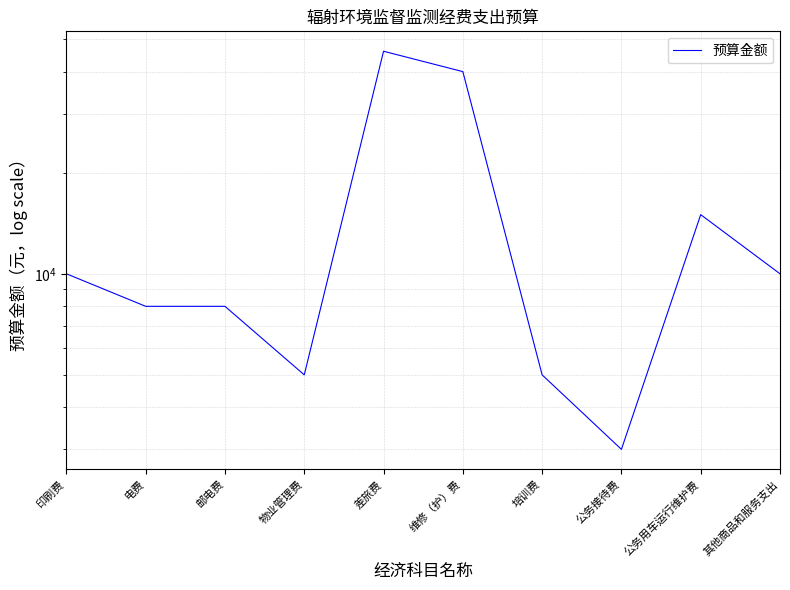

How many interior local valleys (lower than both neighbors) does the data have?

2